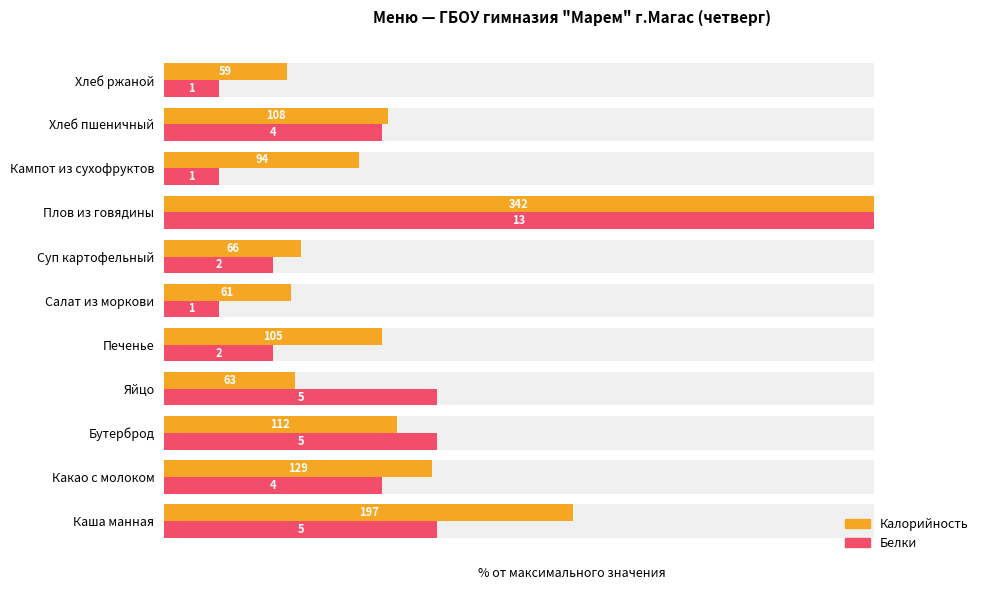

Which series changed the most between Бутерброд and Суп картофельный?

Белки